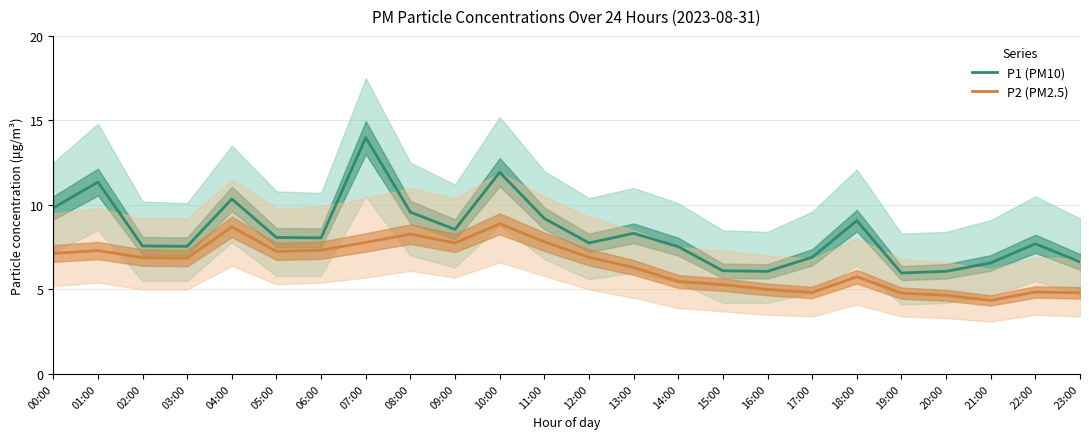

How many values in the P2 (PM2.5) series are below 6?

10